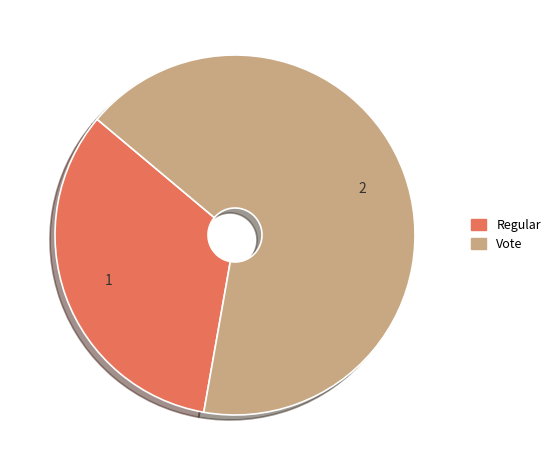

What is the majority slice?

Vote